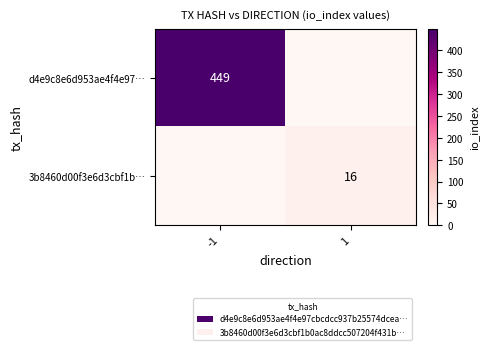

The value of d4e9c8e6d953ae4f4e97… at -1 is 617. True or false?

False